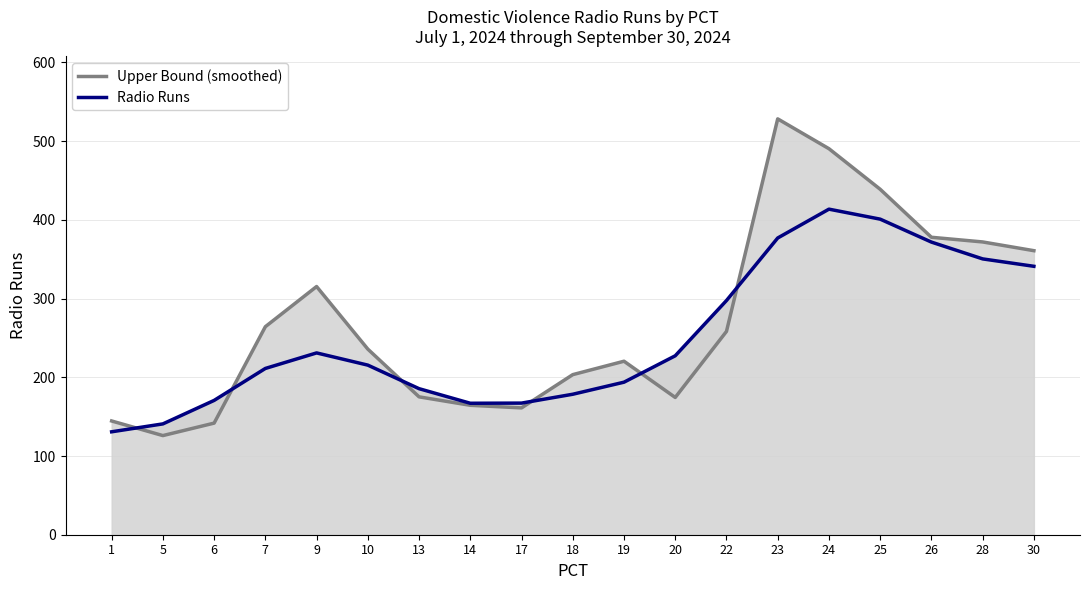

At which label is Radio Runs closest to 272?

22